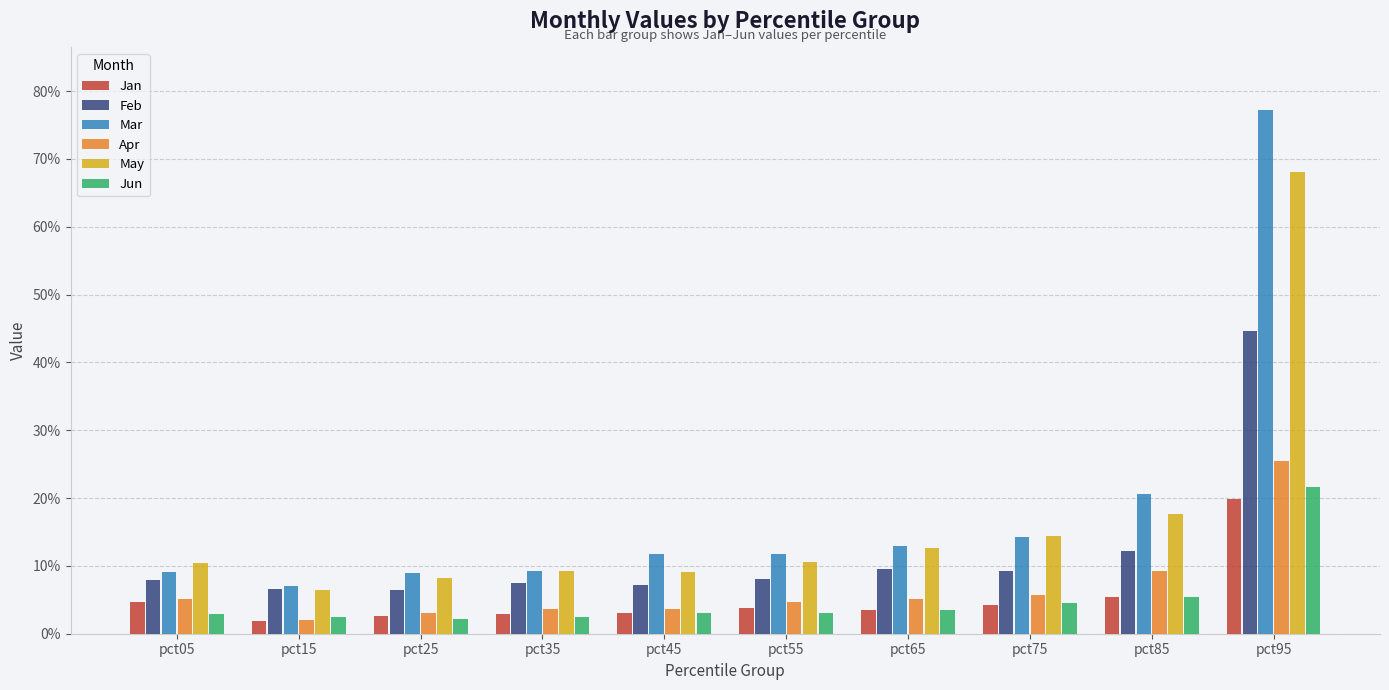

Where is May nearest to the value 0?

pct15